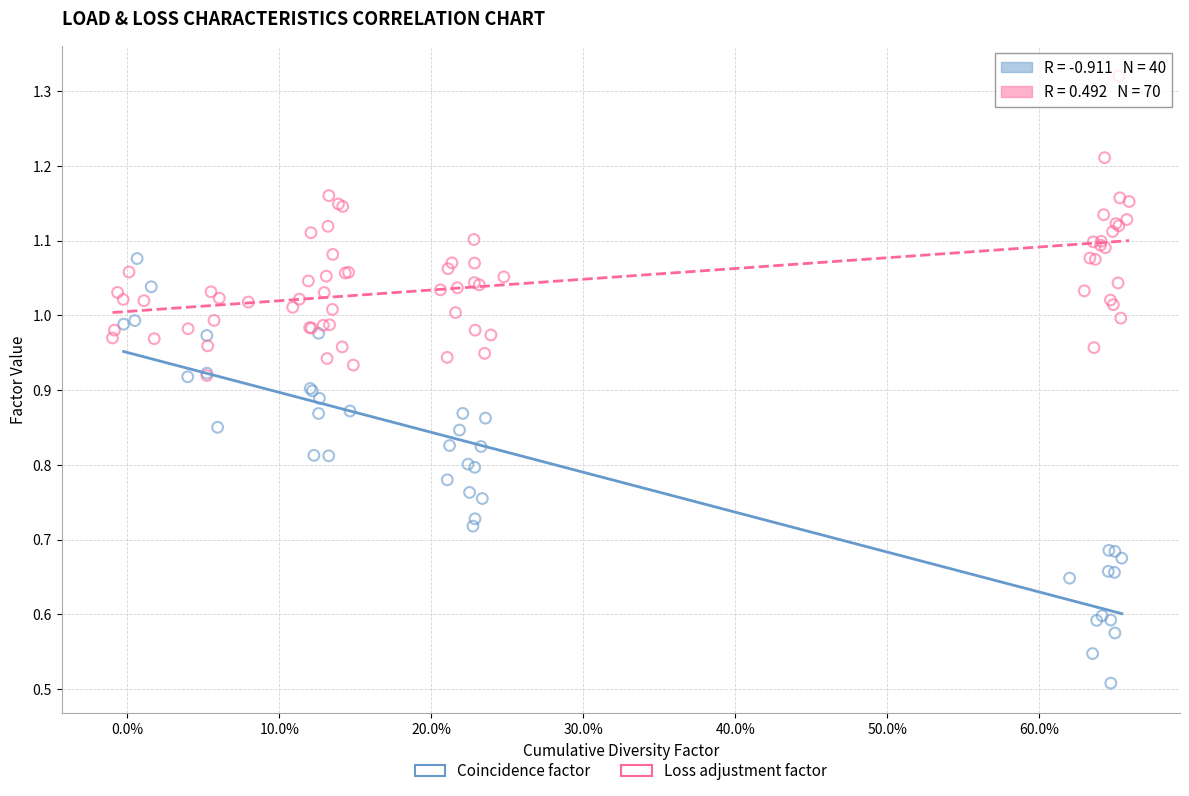

Which series reaches the maximum Y coordinate?

Loss adjustment factor